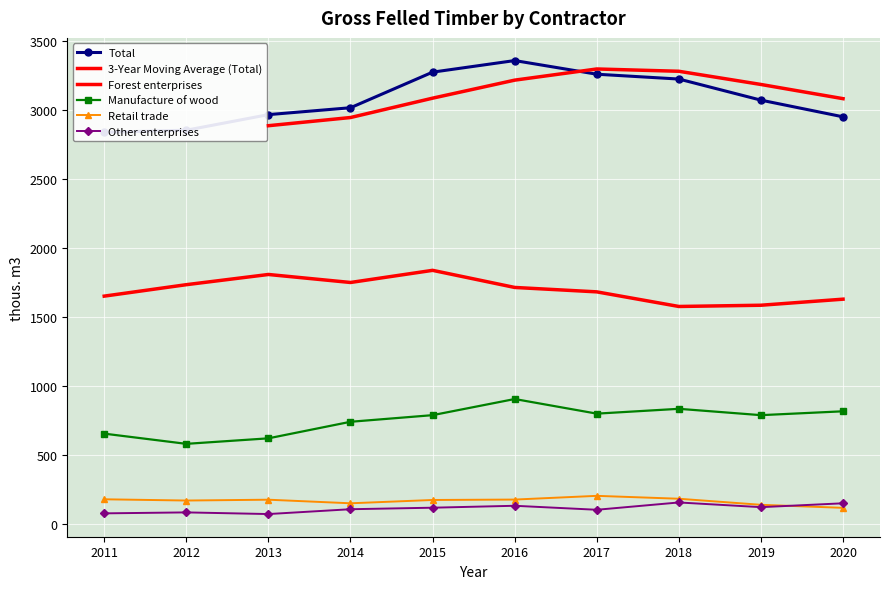

Count the number of categories in the chart.

10